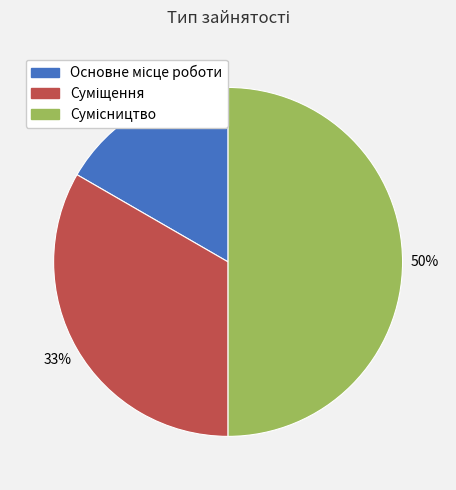

To the nearest percent, what is the difference between the largest and smallest slice percentages?

33%